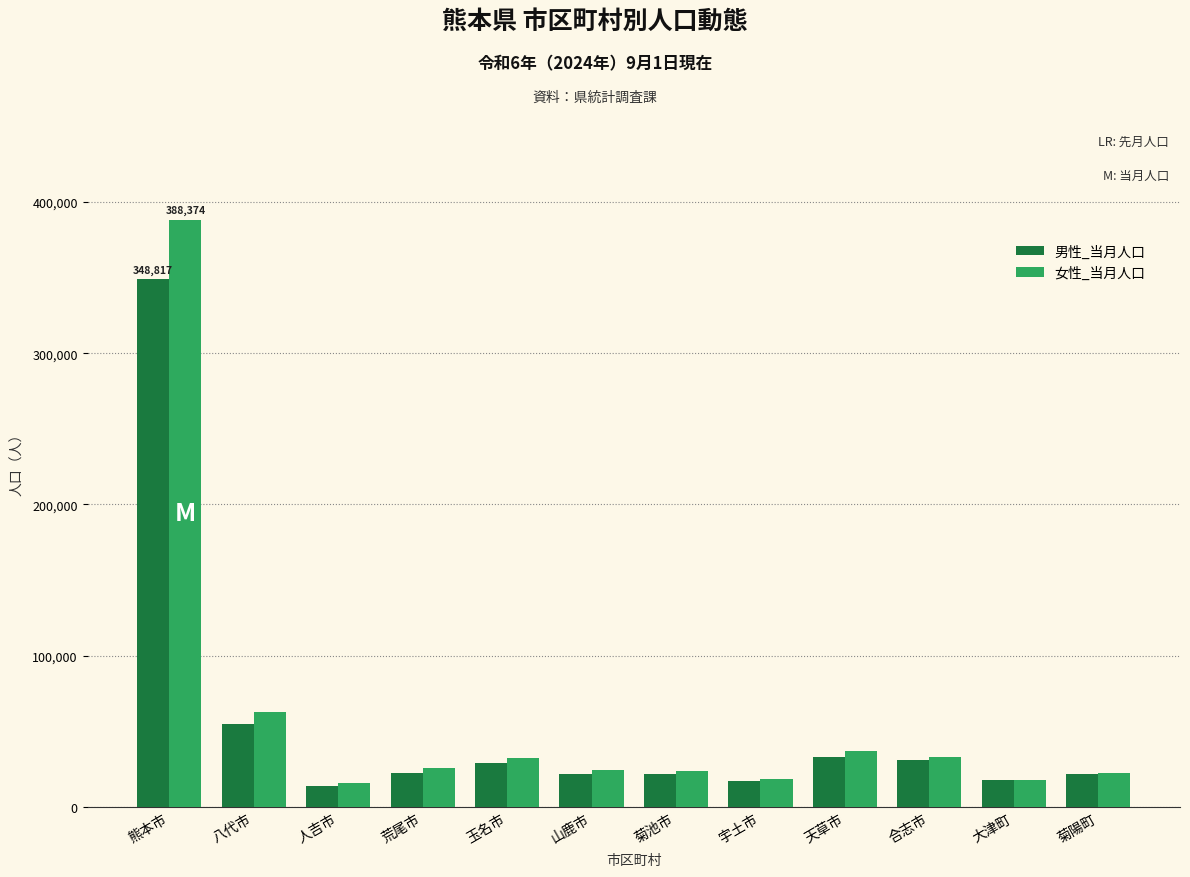

What is the label of the 6th bar from the right?

菊池市